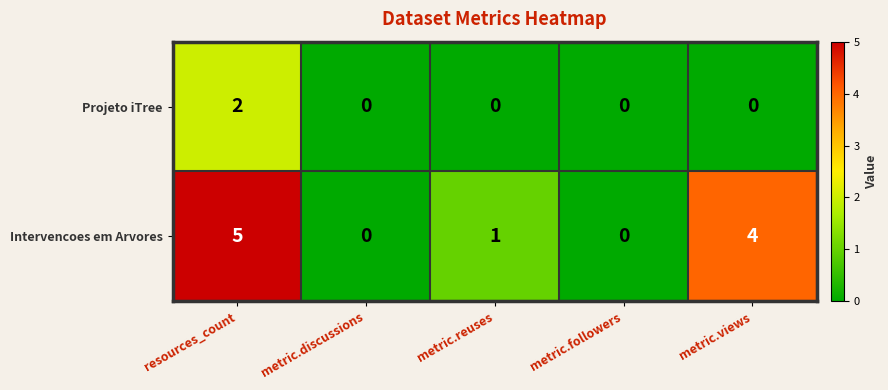

The Projeto iTree series shows 0 at metric.discussions. True or false?

True